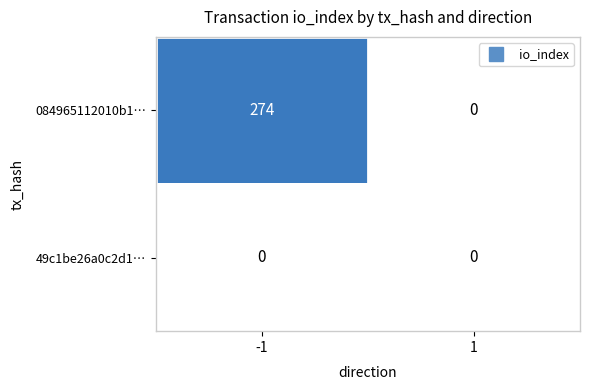

Which series has the widest spread of values?

084965112010b1…